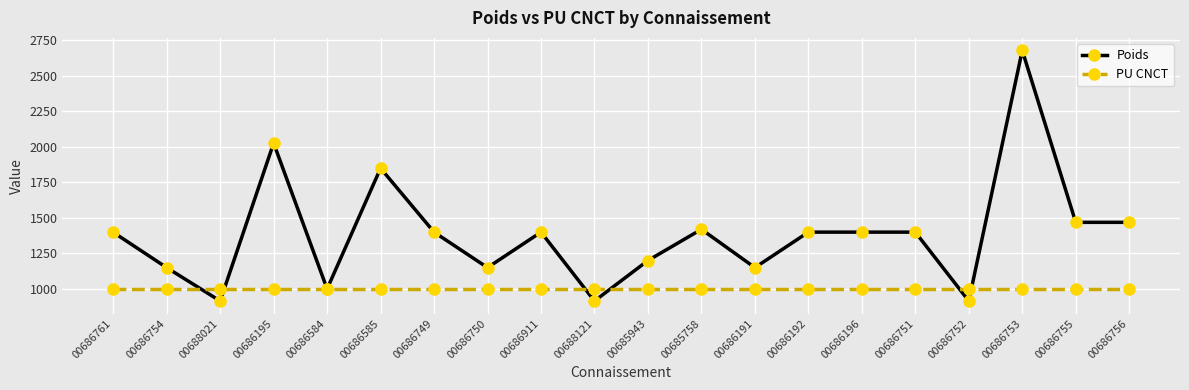

Which series changed the most between 00686761 and 00686191?

Poids